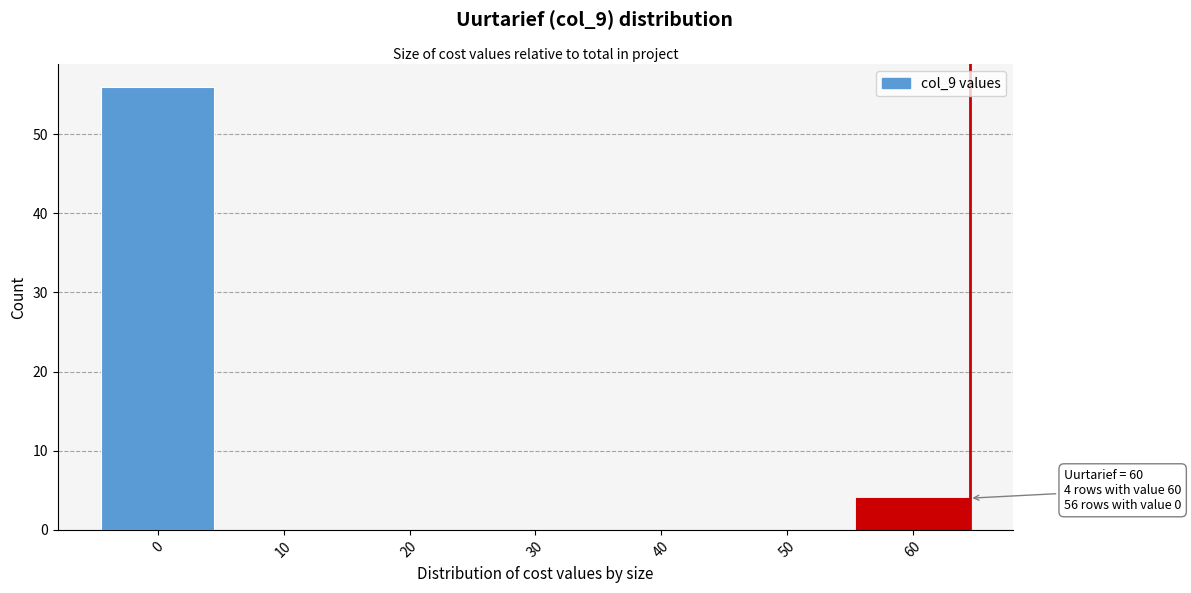

Reading right to left, what are all the values shown in this chart?

60=4	50=0	40=0	30=0	20=0	10=0	0=56